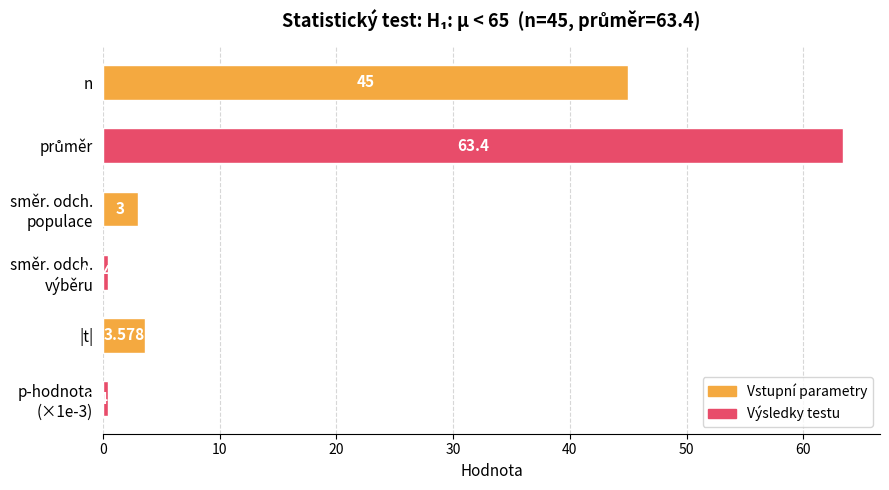

At which label is the value closest to 31?

n